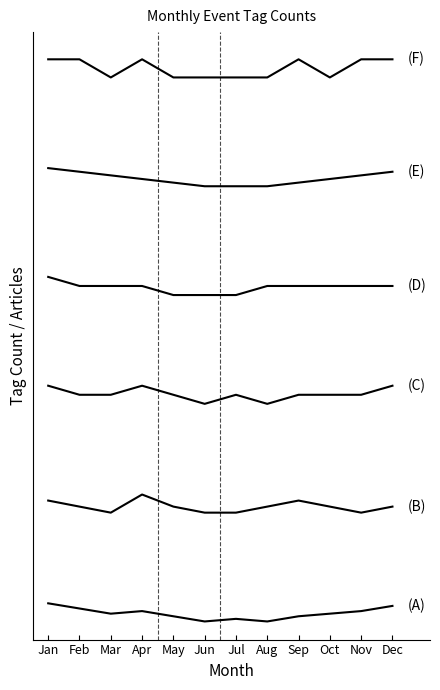

What is the spread (max minus min) of values at Dec?

30.1